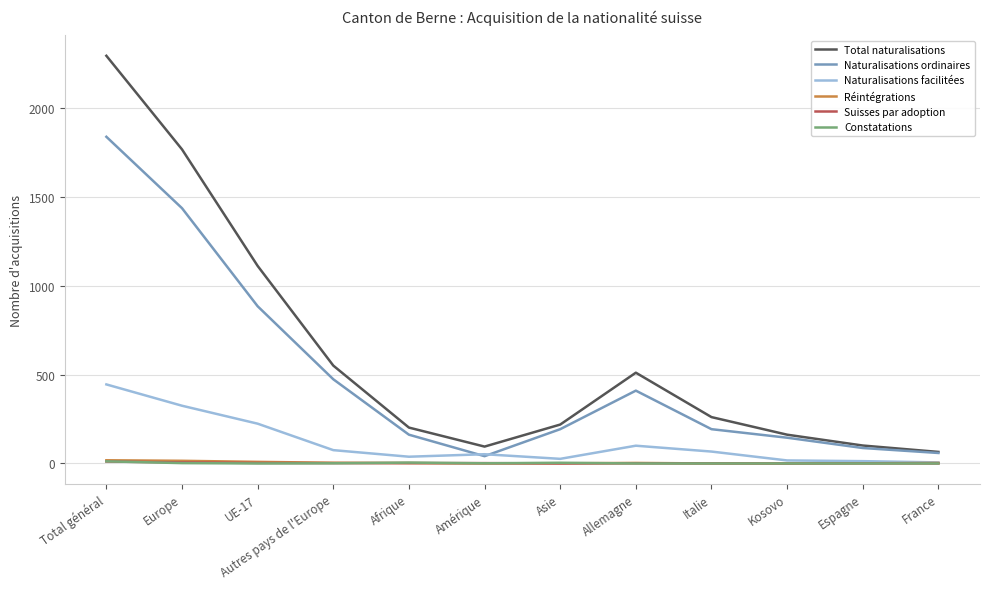

What is the highest value of the Total naturalisations series?

2295